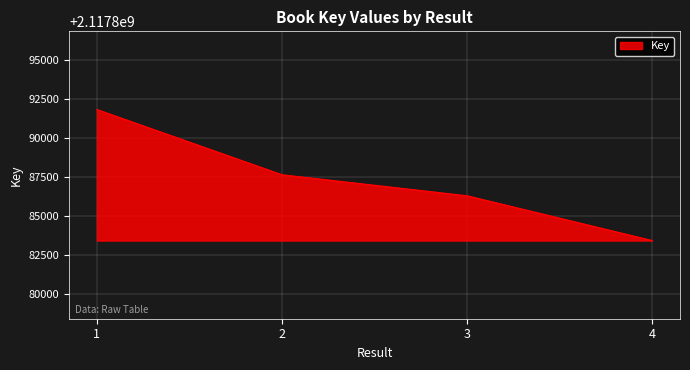

Reading right to left, list all the values displayed in this chart.

2117883432	2117886295	2117887640	2117891813